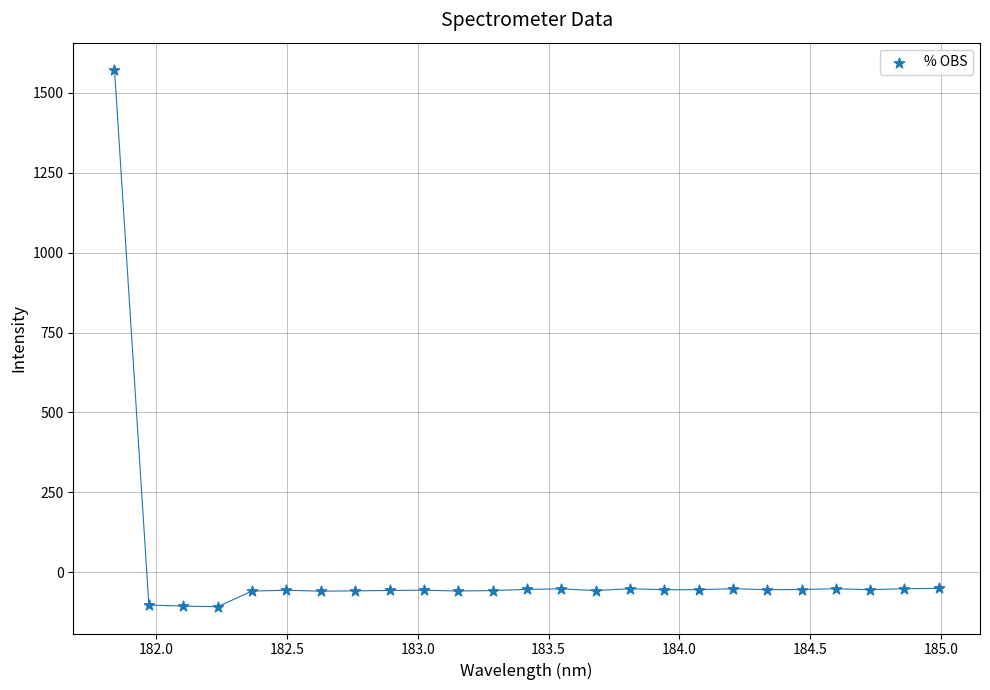

What is the range of X values (max minus min)?

3.1